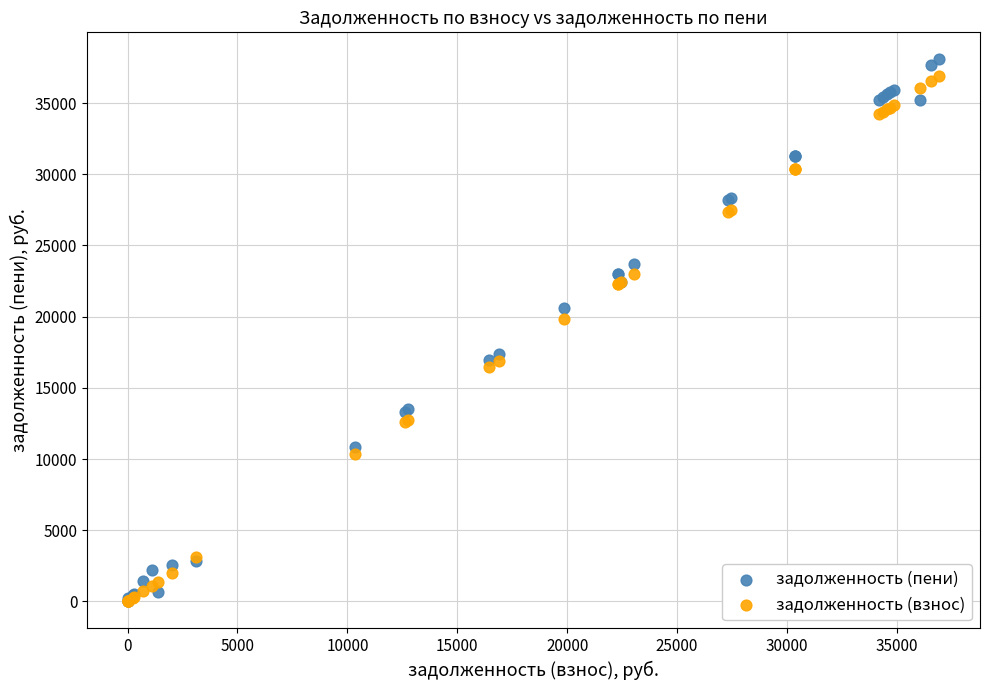

Which series contains the highest Y value?

задолженность (пени)